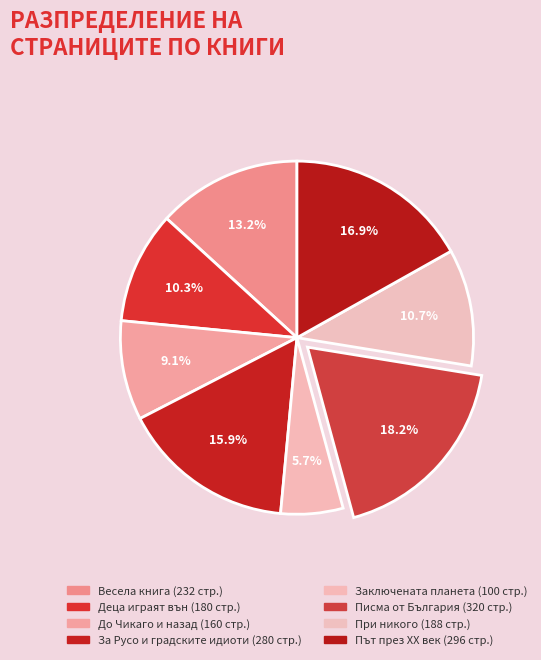

Is there a majority slice in this chart?

No